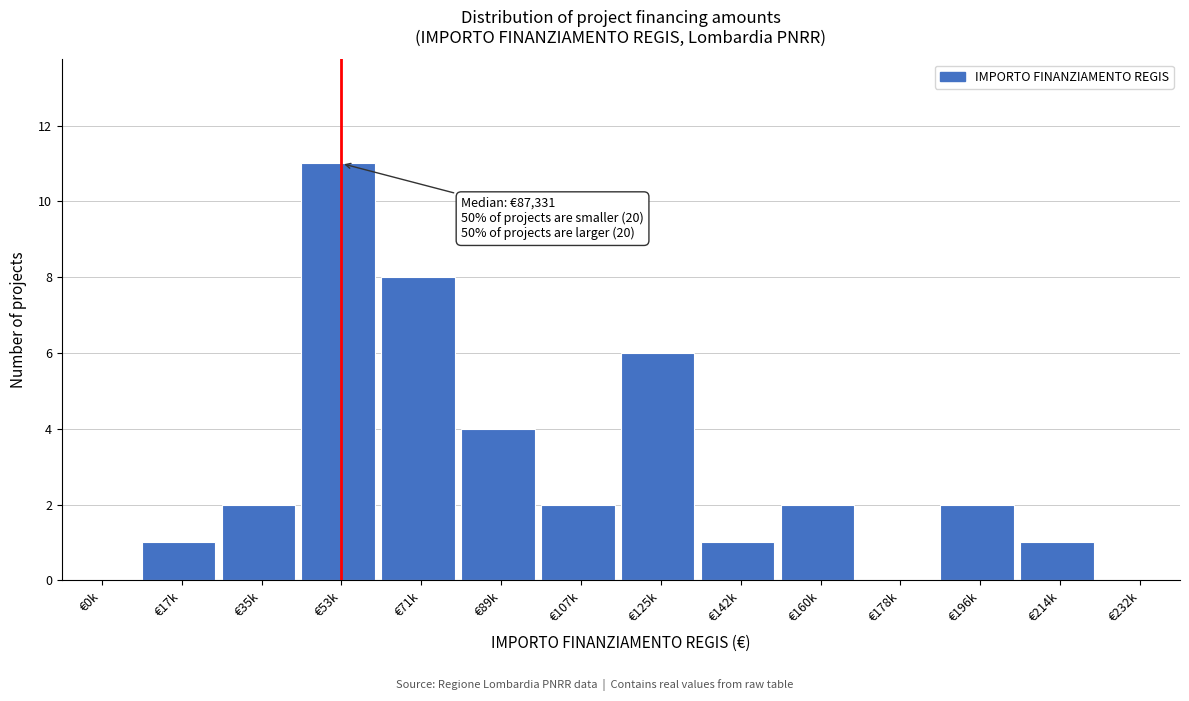

Reading left to right, list all the values displayed in this chart.

€0k=0	€17k=1	€35k=2	€53k=11	€71k=8	€89k=4	€107k=2	€125k=6	€142k=1	€160k=2	€178k=0	€196k=2	€214k=1	€232k=0